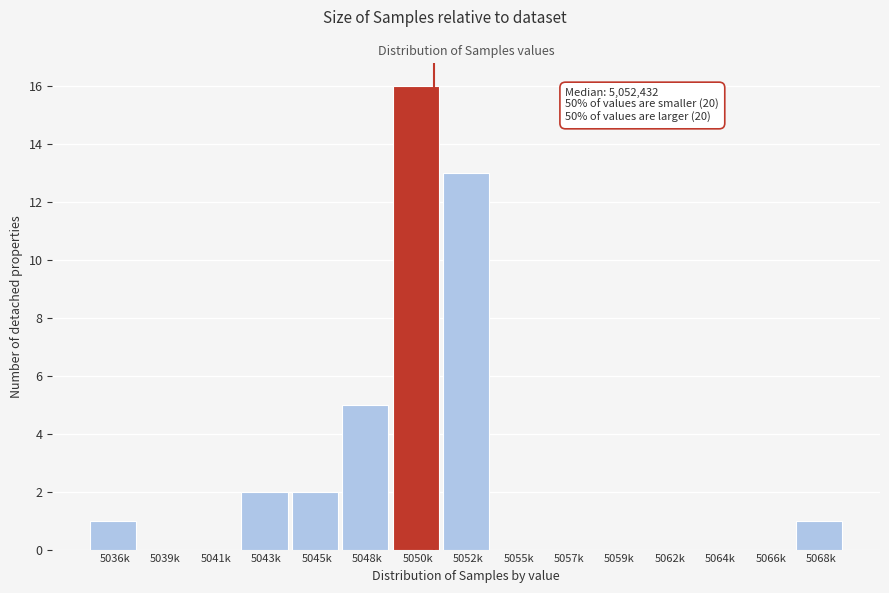

Reading right to left, list all the values displayed in this chart.

5068k=1	5066k=0	5064k=0	5062k=0	5059k=0	5057k=0	5055k=0	5052k=13	5050k=16	5048k=5	5045k=2	5043k=2	5041k=0	5039k=0	5036k=1